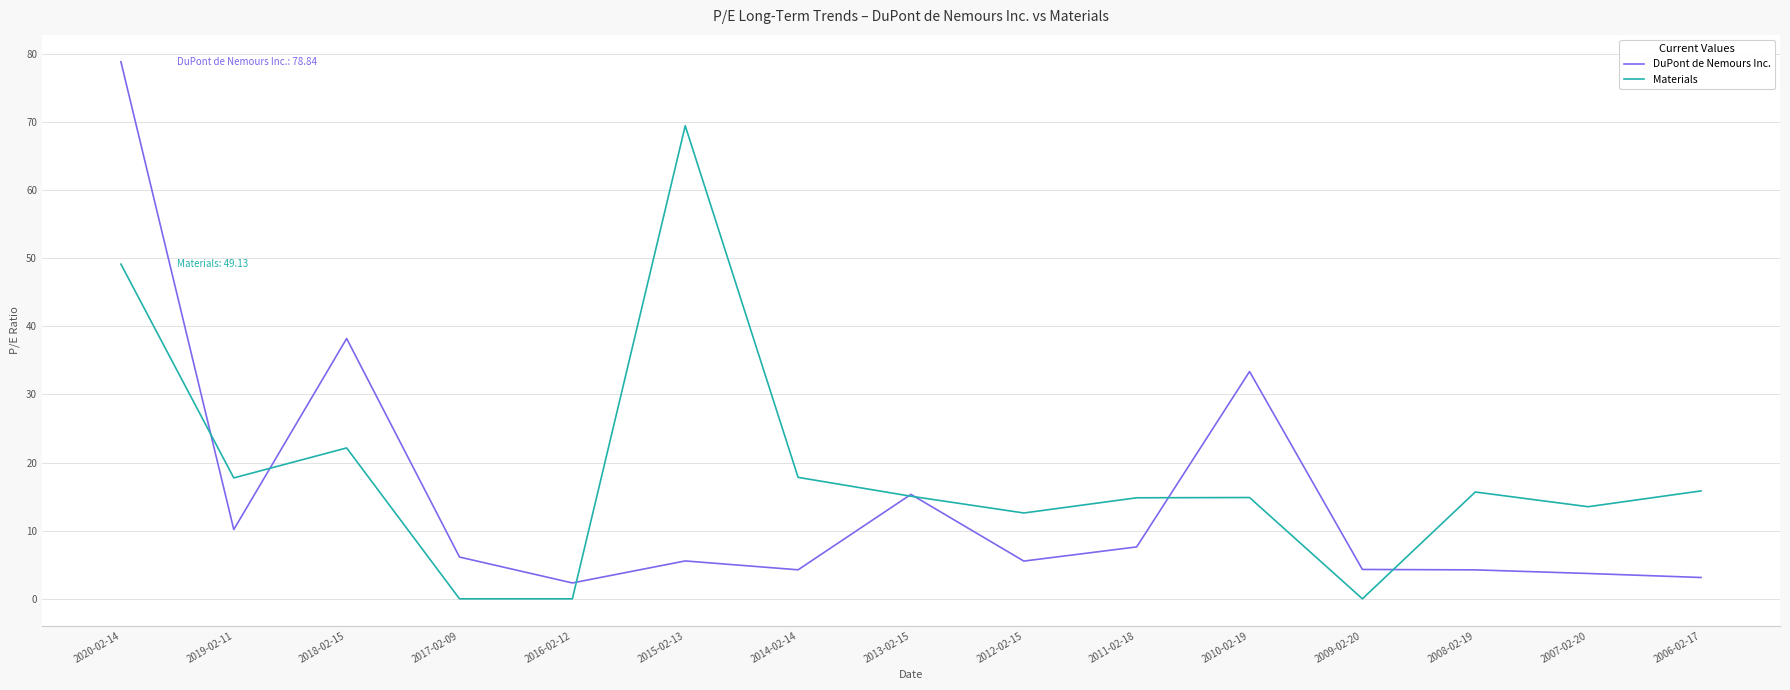

What is the approximate value of Materials at 2007-02-20?

13.5